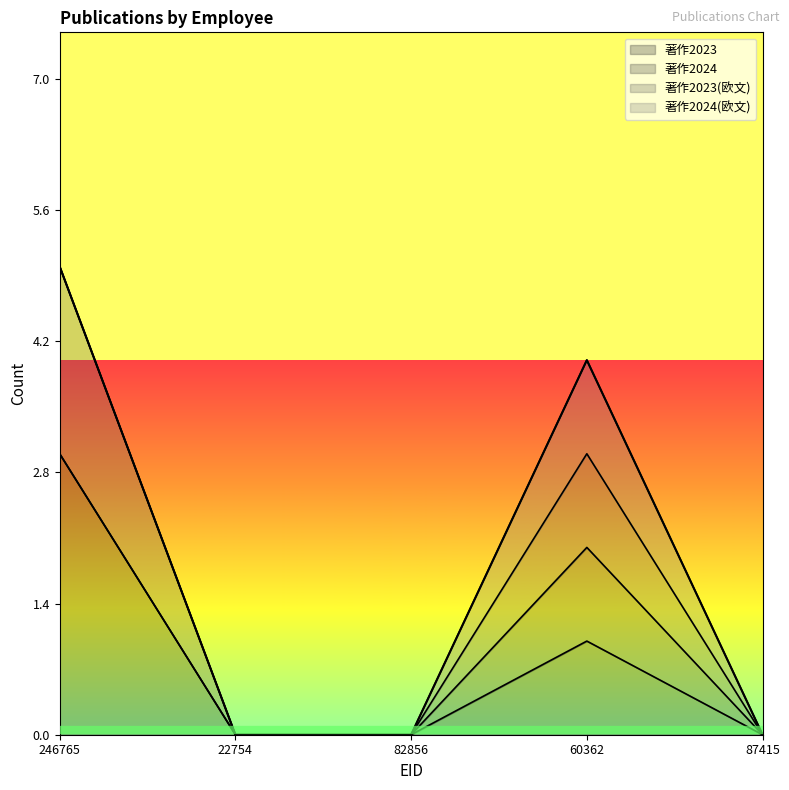

At which label does 著作2023 reach its minimum?

22754